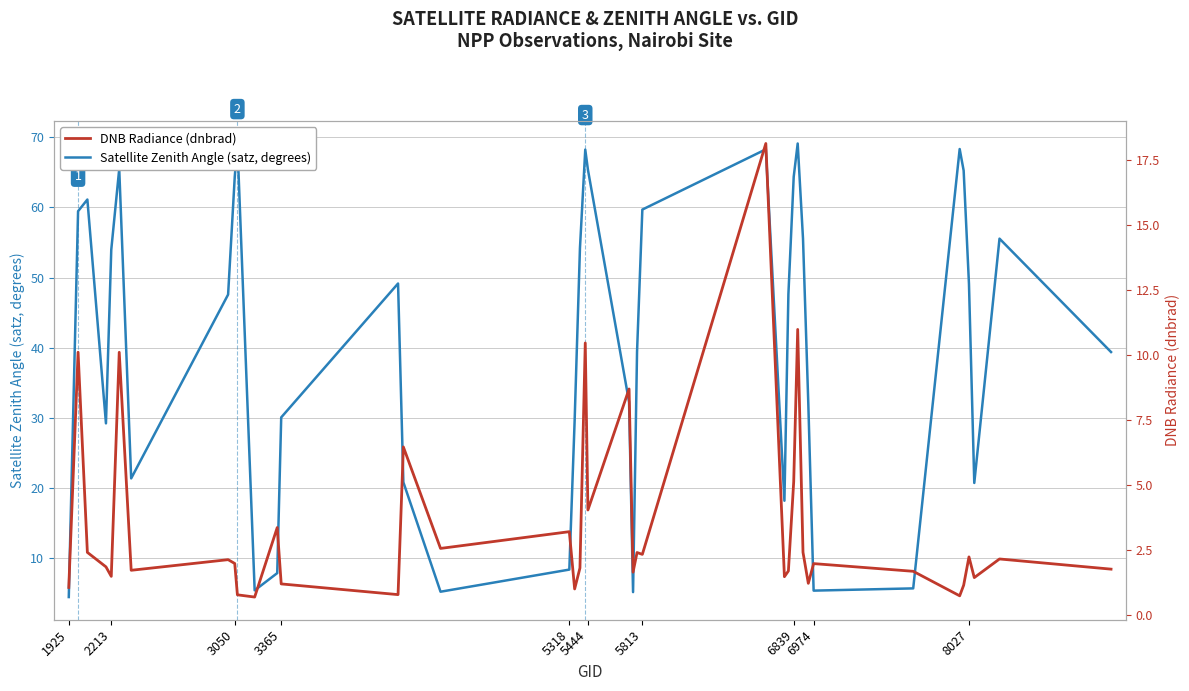

Is it true that DNB Radiance (dnbrad) equals 3.4 at 6839?

False